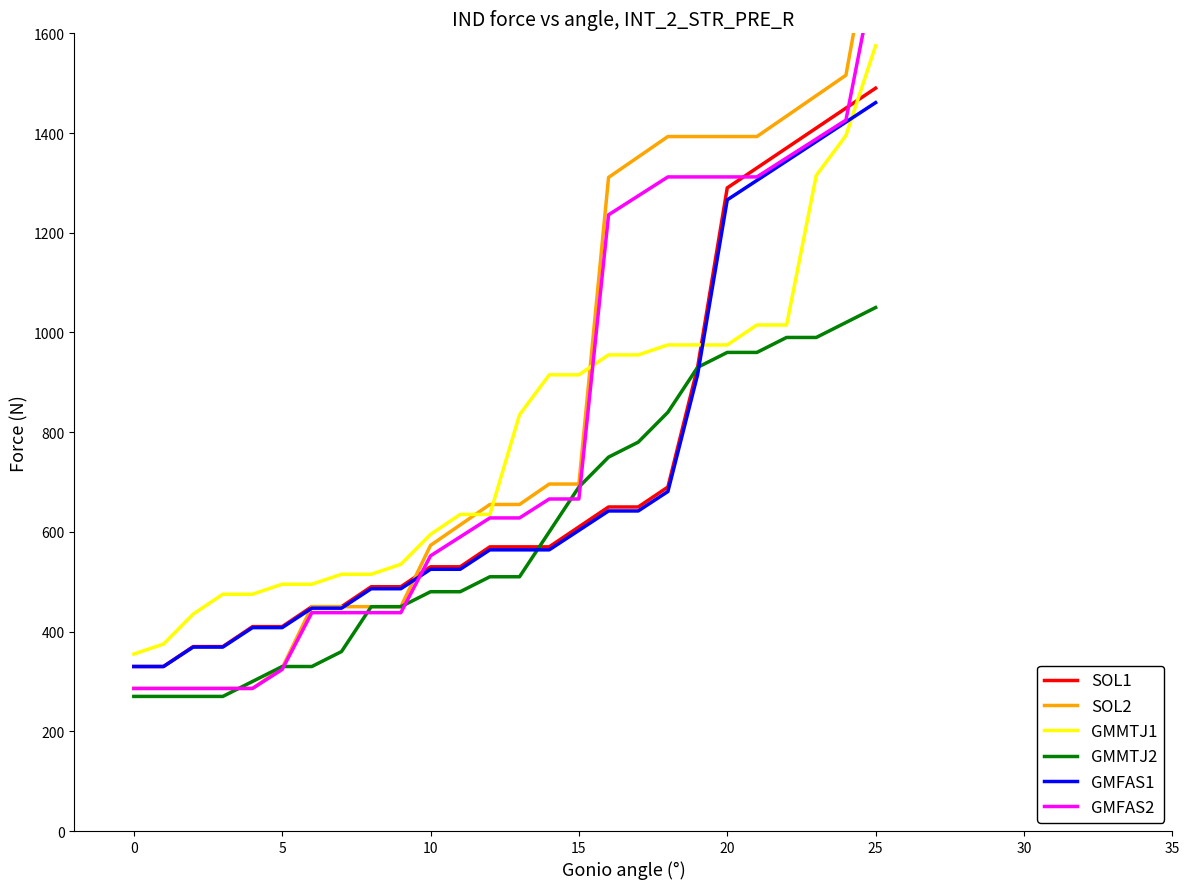

True or false: GMMTJ1 and GMFAS1 cross at least once.

True